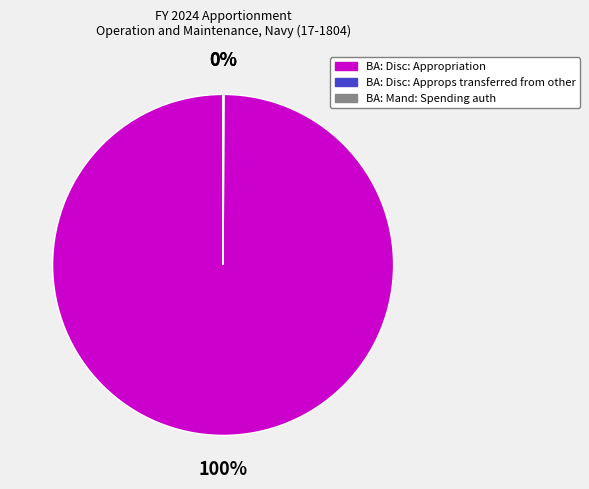

The BA: Disc: Appropriation slice represents 100% of the pie. True or false?

True